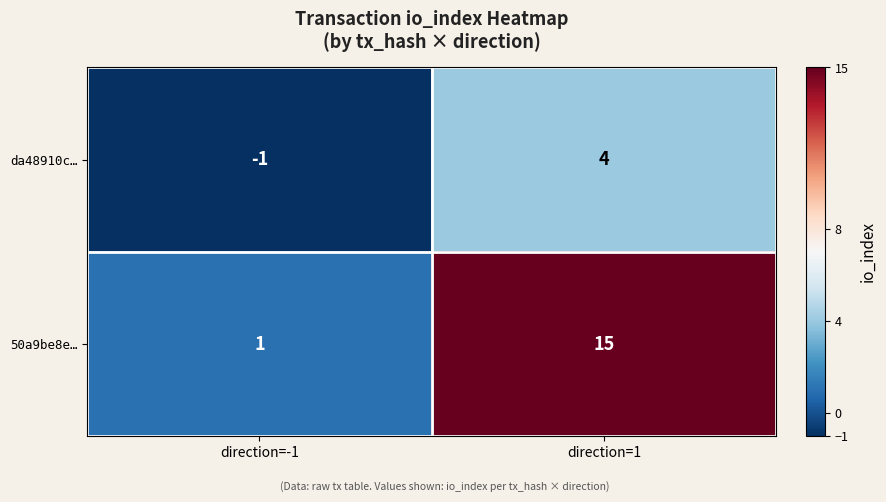

The value of da48910c… at direction=1 is 4. True or false?

True